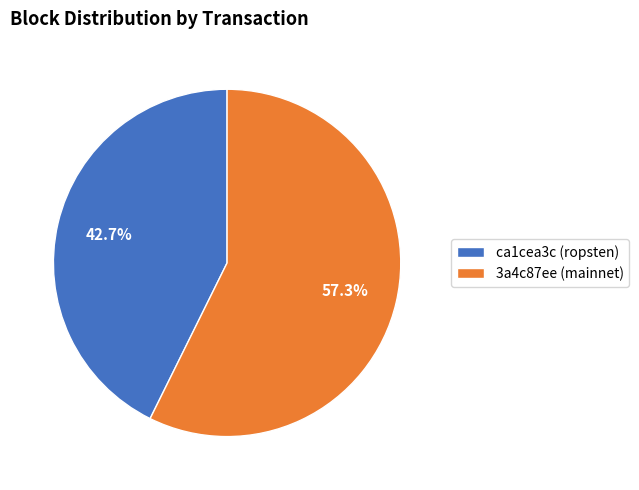

Approximately how many times larger is the value at 3a4c87ee (mainnet) compared to ca1cea3c (ropsten)?

1.3